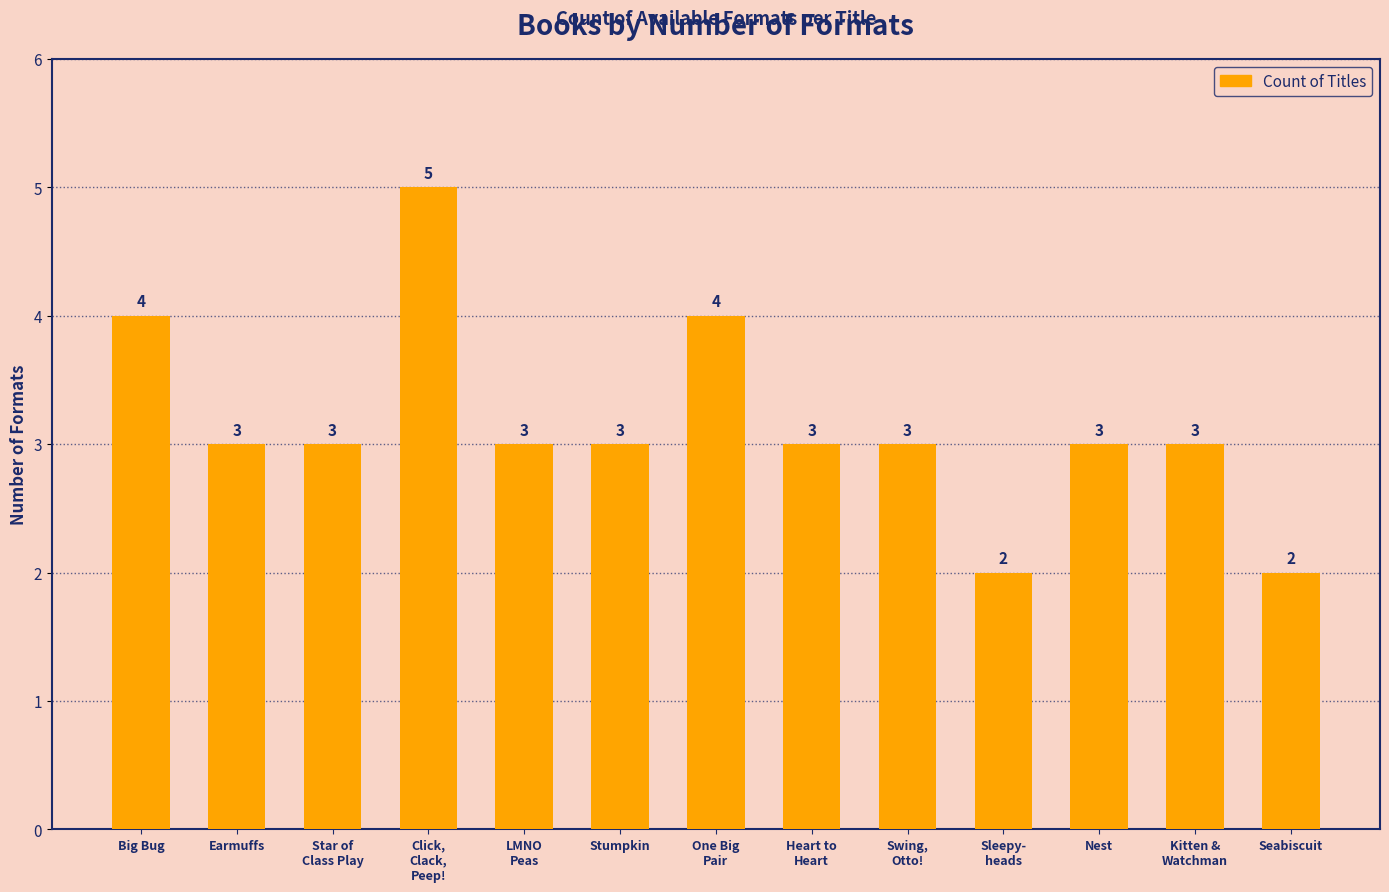

Approximately how many times larger is the value at One Big
Pair compared to Heart to
Heart?

1.3